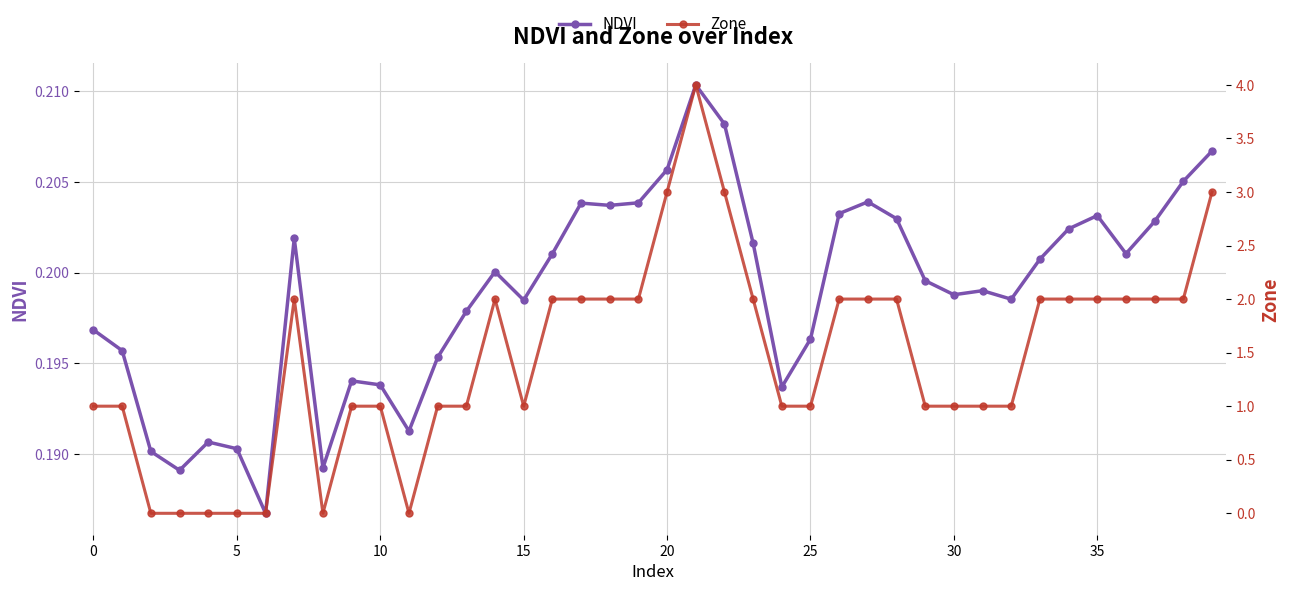

True or false: NDVI and Zone cross at least once.

True